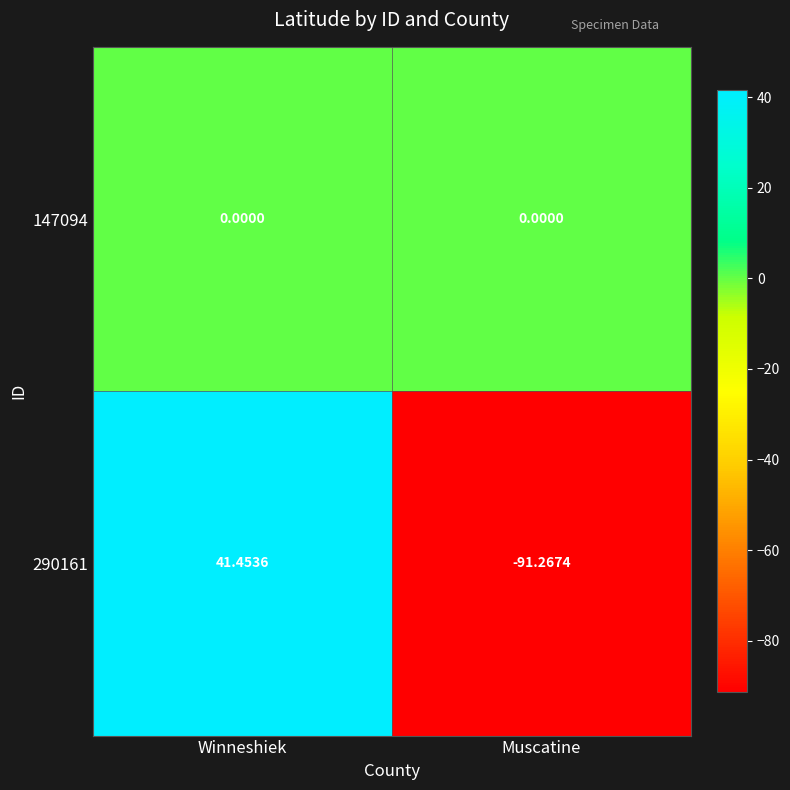

At which label does 290161 reach its peak?

Winneshiek